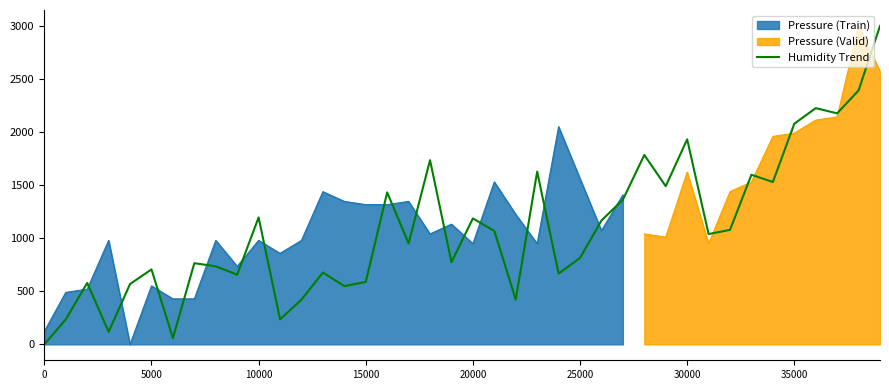

How many interior local valleys (lower than both neighbors) does the data have?

13